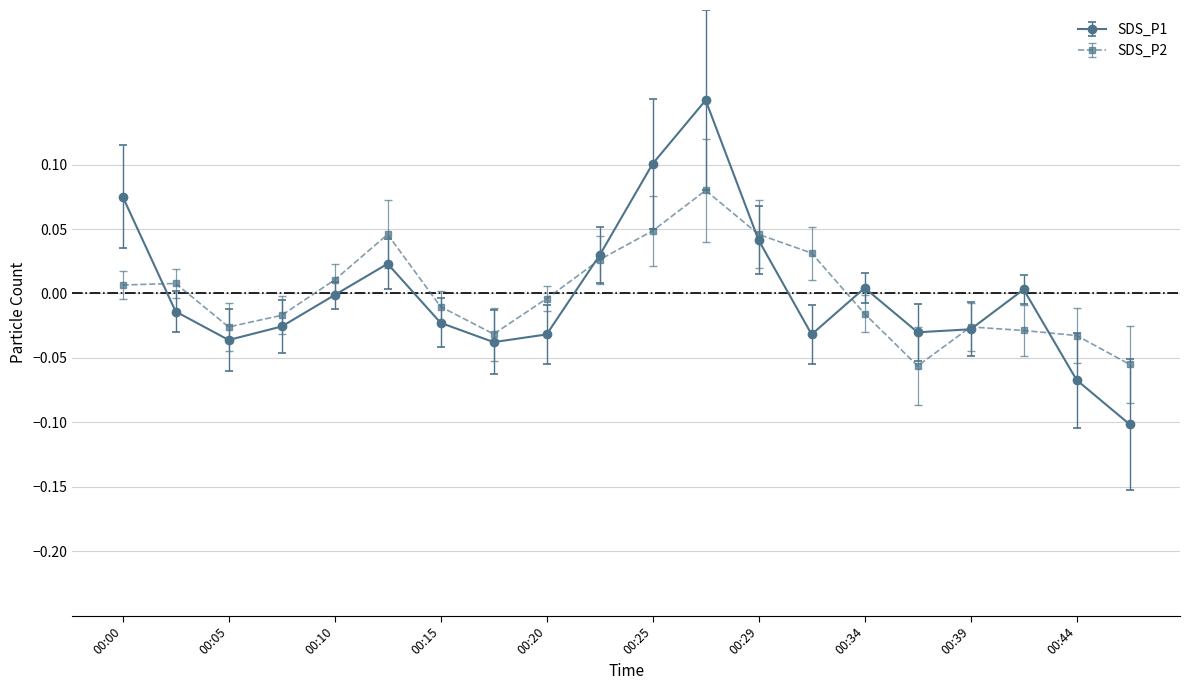

Rank the series by their maximum value, from highest to lowest.

SDS_P1, SDS_P2